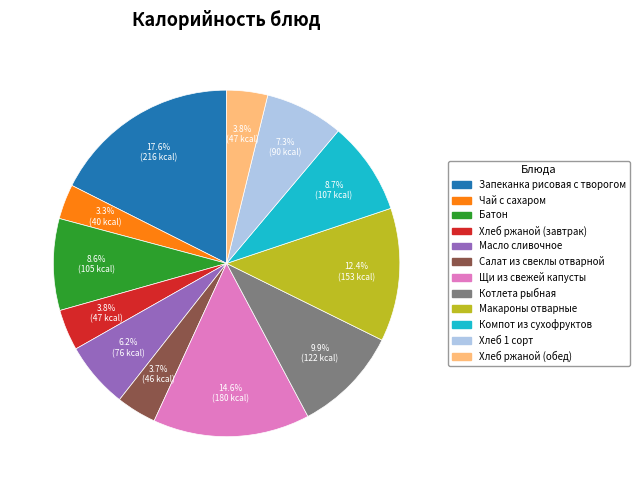

Does Хлеб ржаной (завтрак) represent more than half of the total?

No